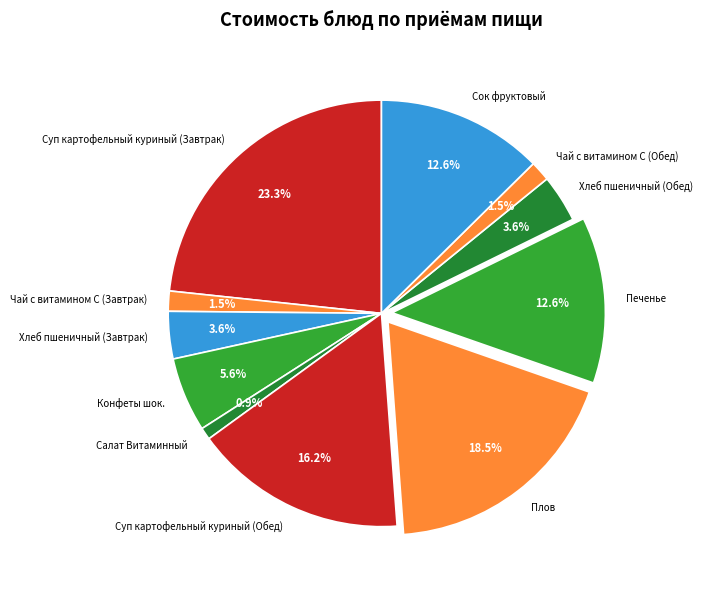

How much of the chart is everything except Чай с витамином С (Завтрак)?

98.5%